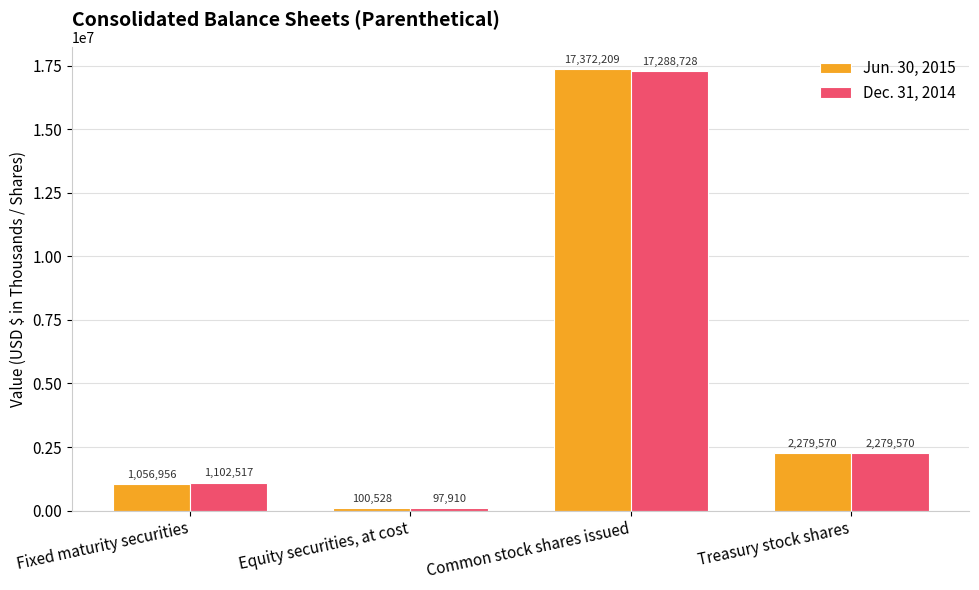

At which label does Dec. 31, 2014 first exceed 2279570?

Common stock shares issued